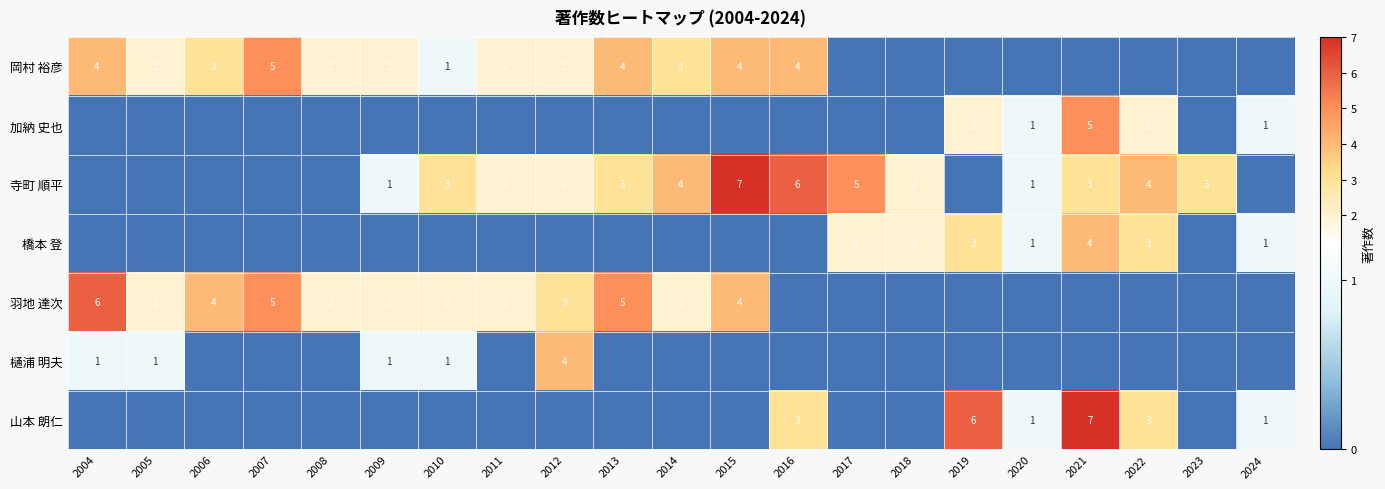

The value of 羽地 達次 at 2005 is 2. True or false?

True